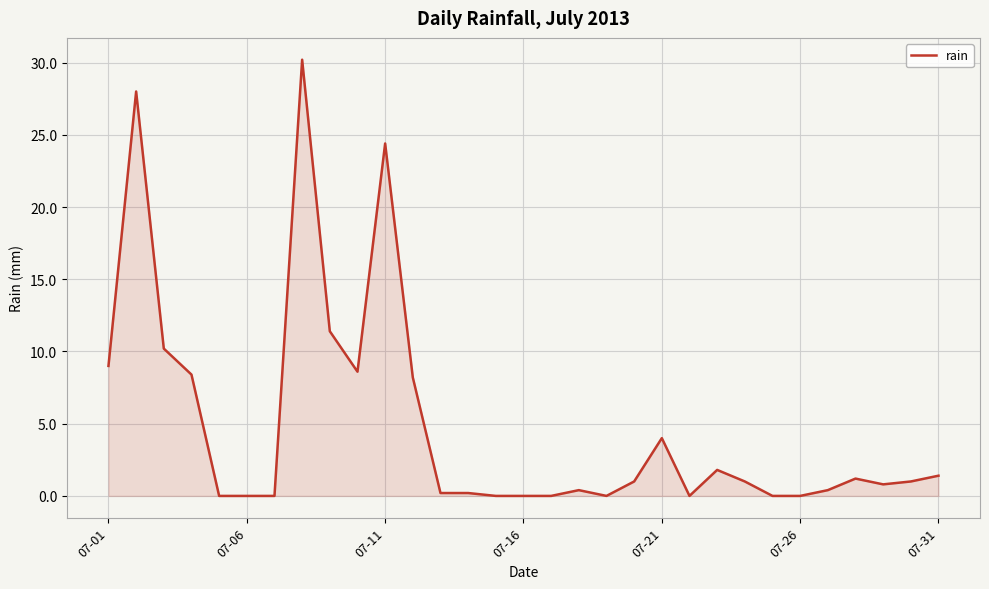

What is the difference between the maximum and minimum values?

30.2